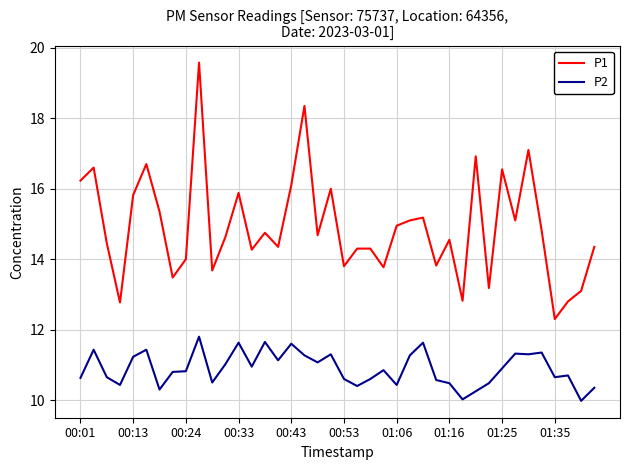

What are all the series names shown in the legend?

P1, P2